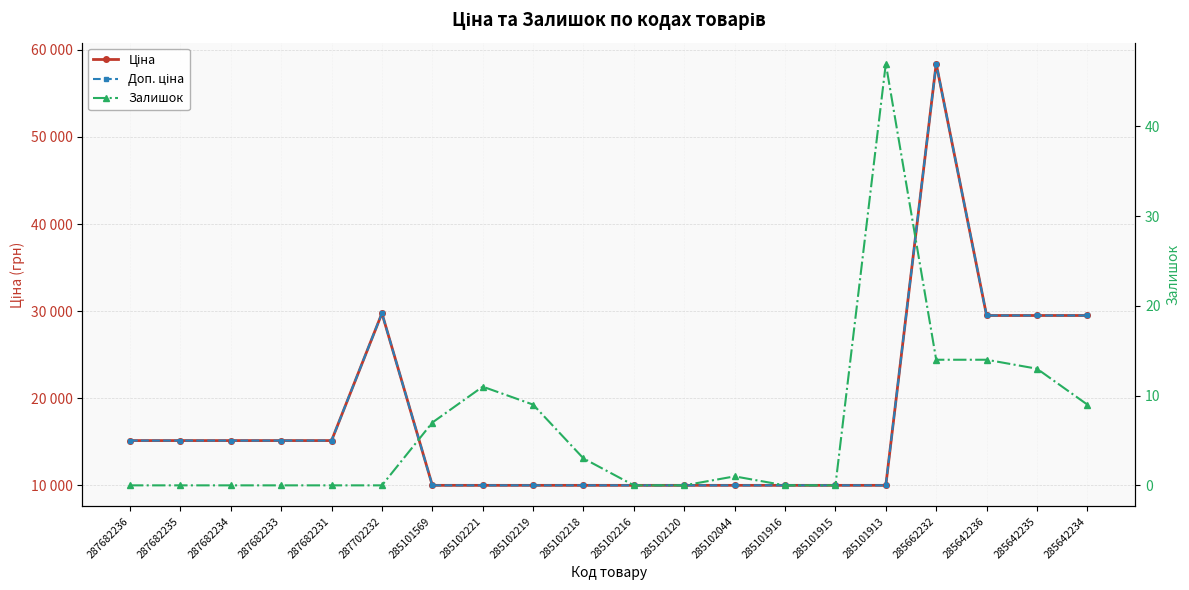

Which has a higher value, 285642235 or 285102218?

285642235